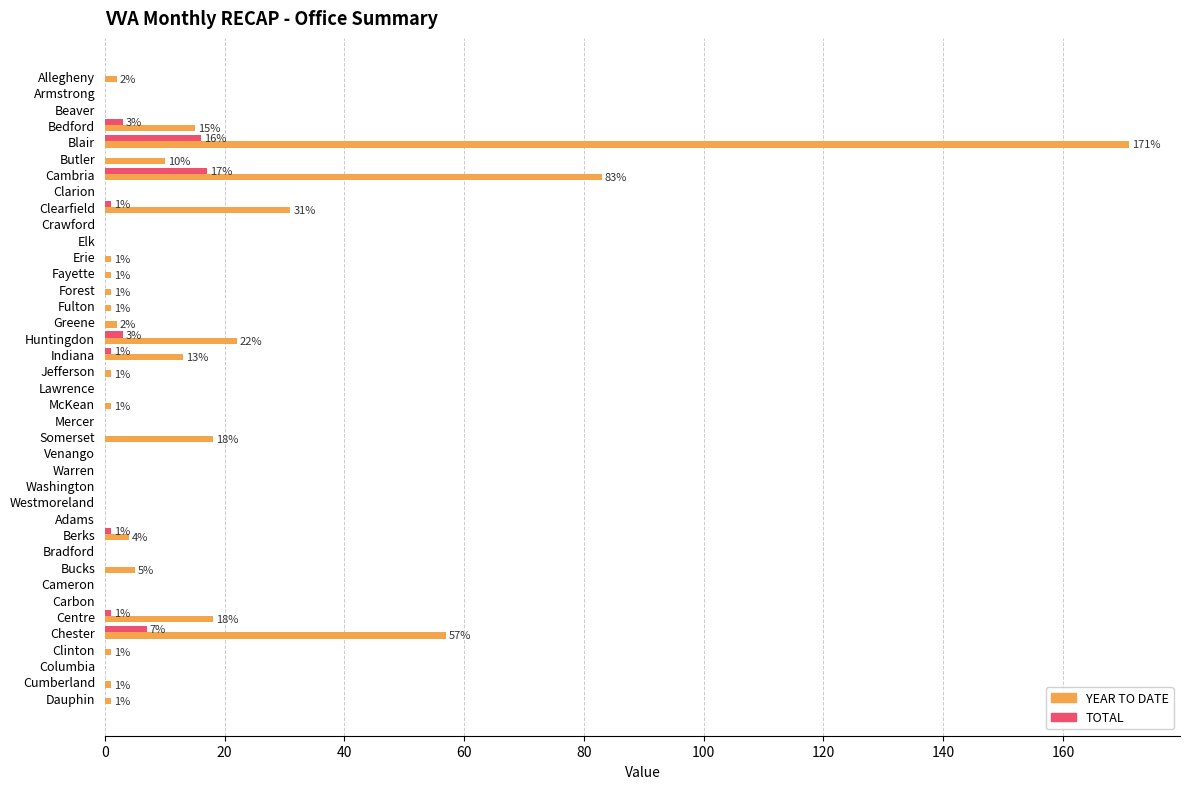

Is the value of TOTAL at Cambria greater than the value of YEAR TO DATE at Carbon?

Yes